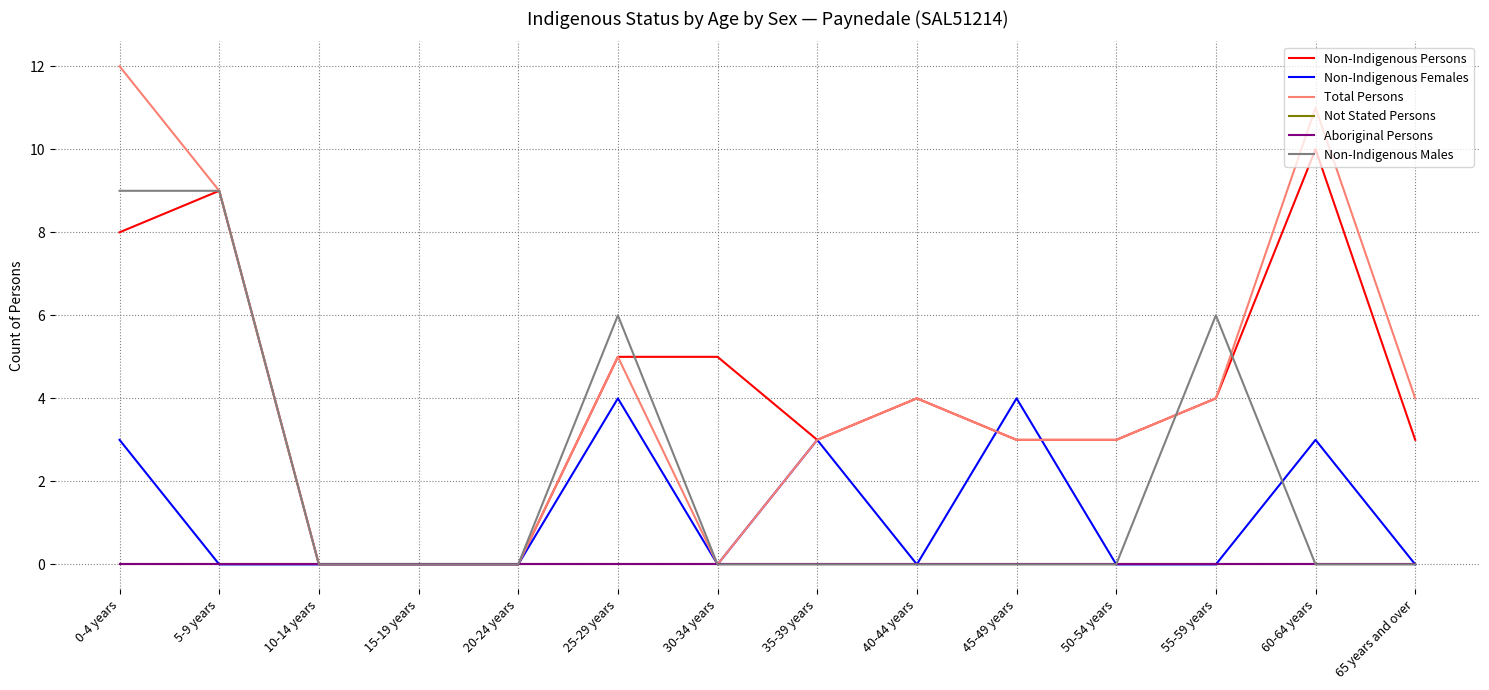

What is the difference between the Total Persons values at 55-59 years and 20-24 years?

4